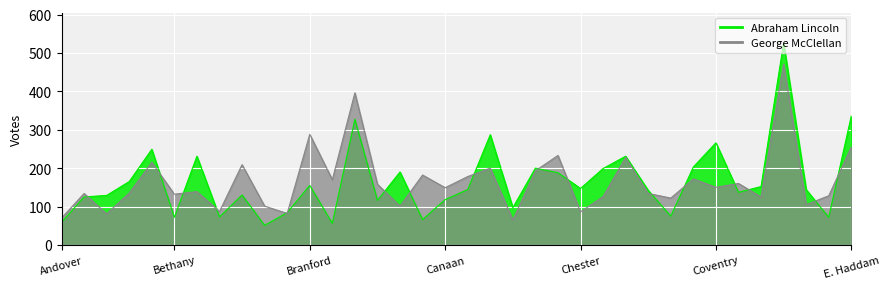

What is the label of the 22nd point from the left?

Chatham